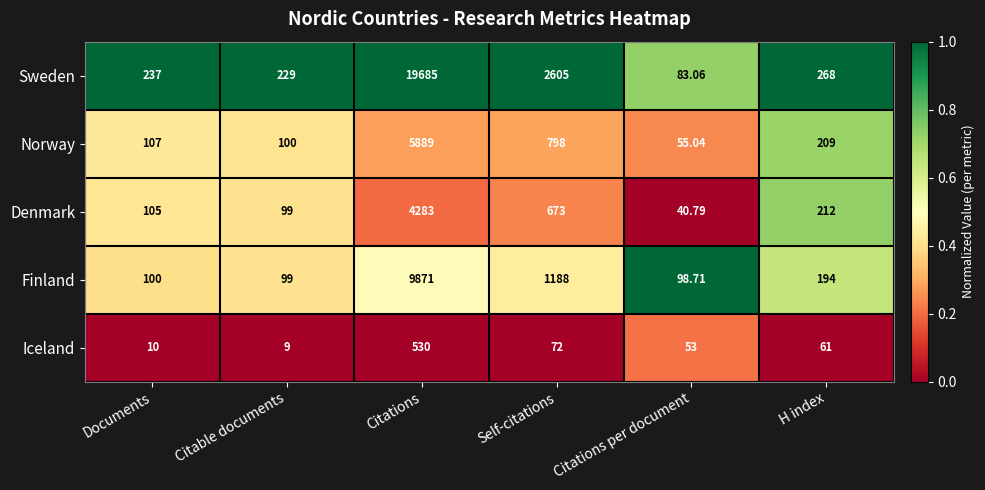

Which label corresponds to the largest value in the chart?

Citations